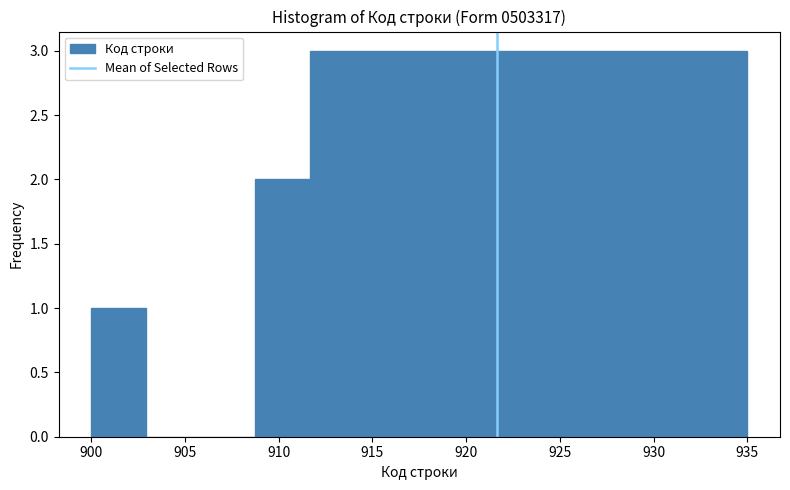

Reading left to right, transcribe this chart: for each bar, give the range it covers on the x-axis and its height. Neither the bar edges nor the heights are printed on the chart, so give them approximately, as read against the axes.

900.0 to 903.0: 1
903.0 to 906.0: 0
906.0 to 909.0: 0
909.0 to 911.5: 2
911.5 to 914.5: 3
914.5 to 917.5: 3
917.5 to 920.5: 3
920.5 to 923.5: 3
923.5 to 926.5: 3
926.5 to 929.0: 3
929.0 to 932.0: 3
932.0 to 935.0: 3